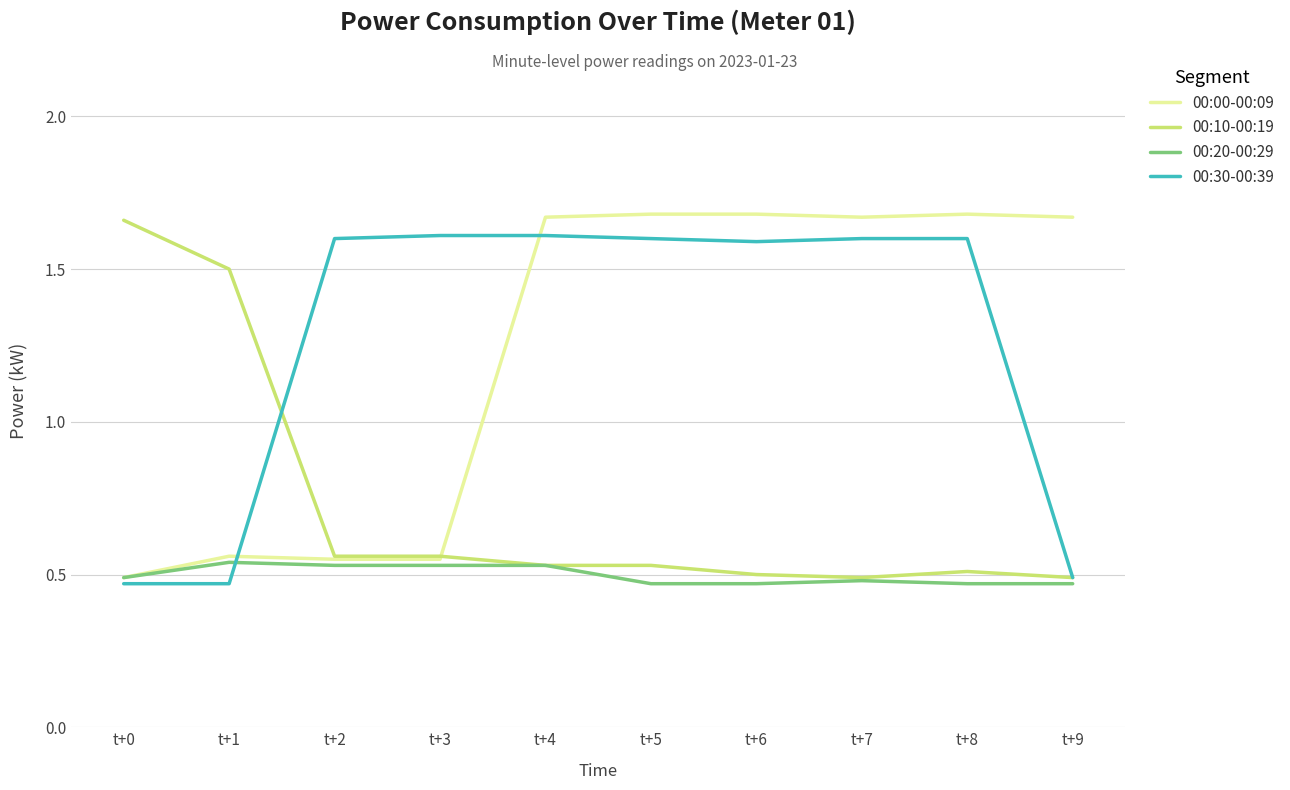

What is the difference between the highest and lowest values at t+4?

1.1